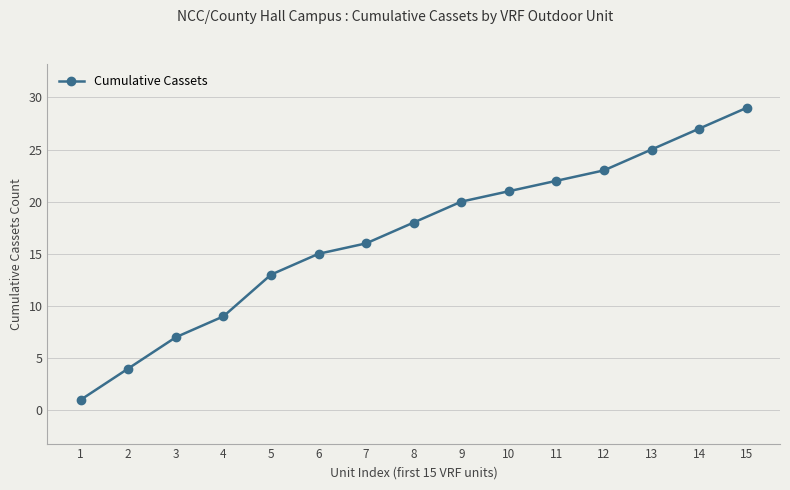

Reading left to right, list all the values displayed in this chart.

1	4	7	9	13	15	16	18	20	21	22	23	25	27	29